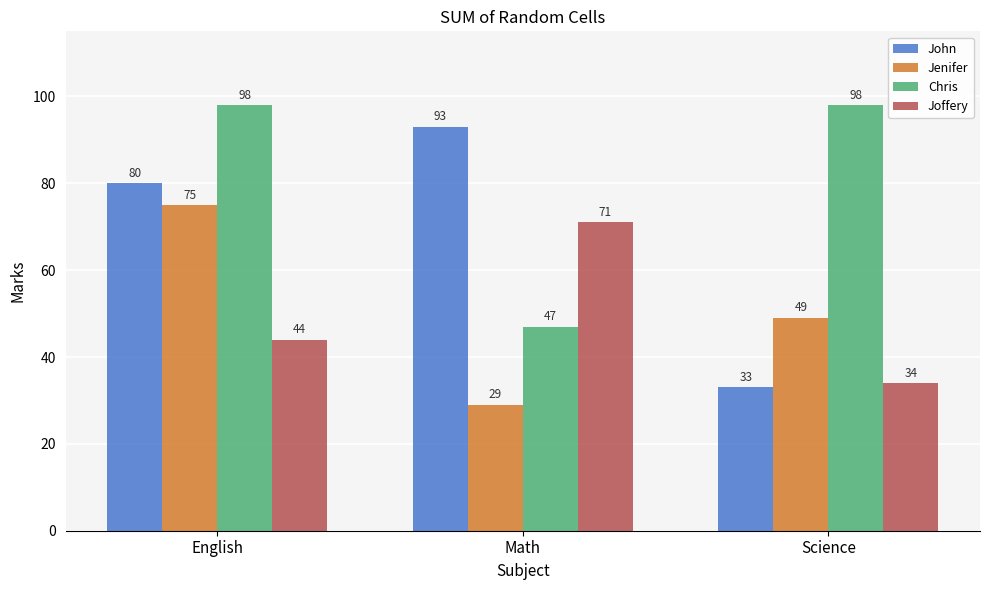

How many groups of bars are there?

3